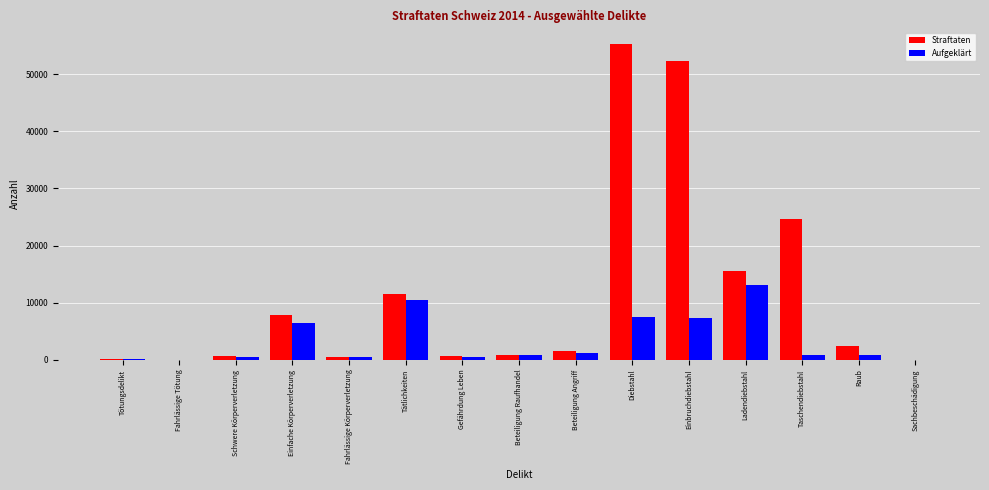

How many data points does each series have?

15